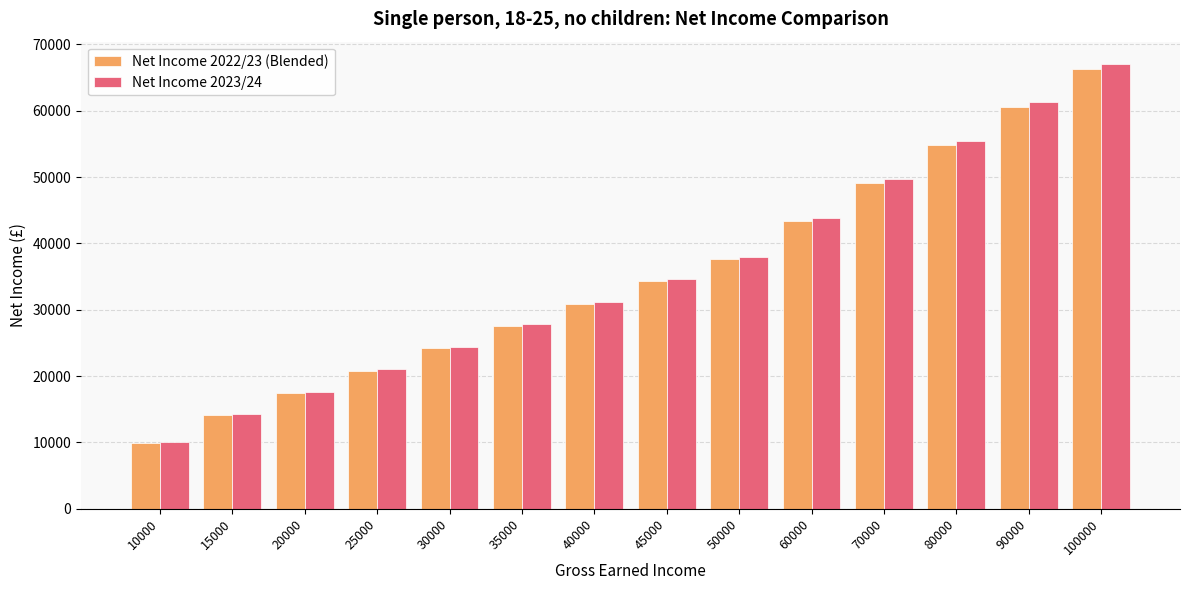

How many categories are shown in the chart?

14